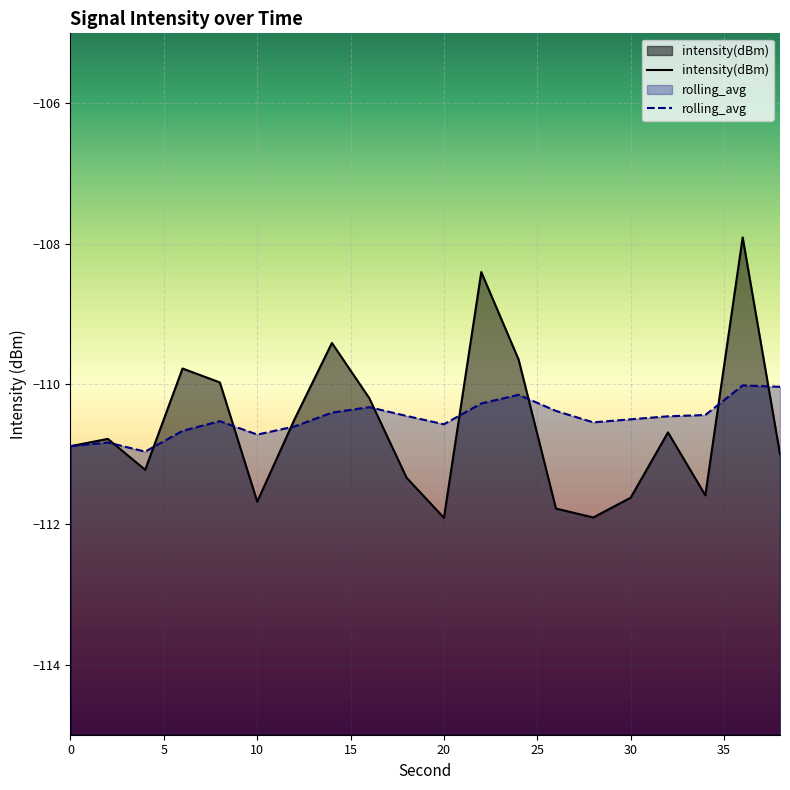

Where is the first local maximum for rolling_avg?

2